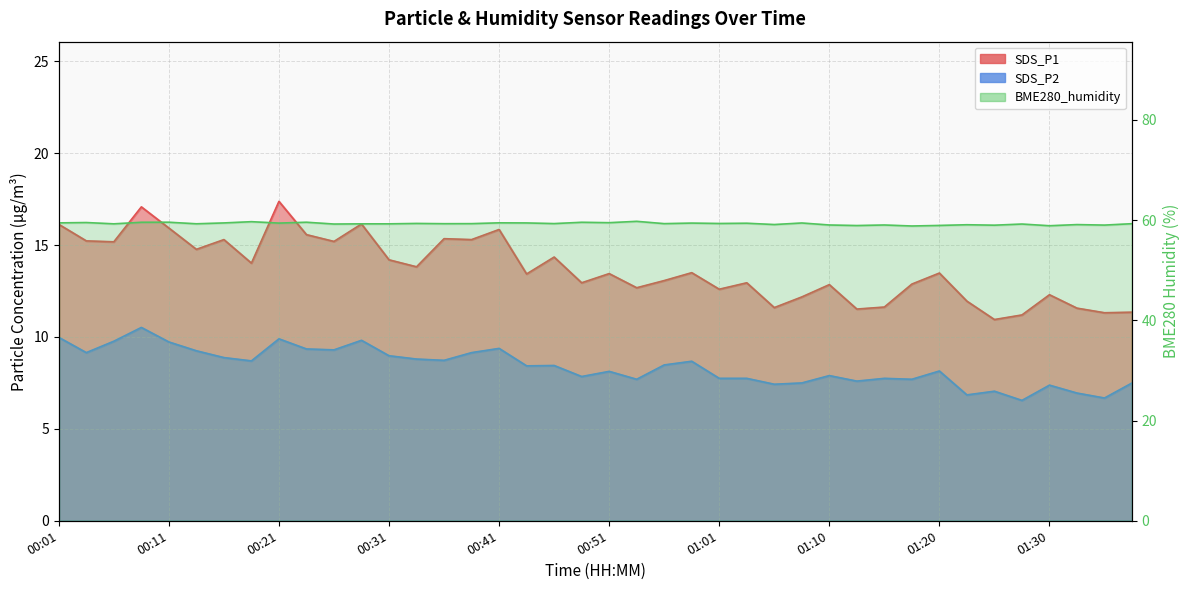

What is the difference between the maximum and minimum values in the SDS_P1 series?

6.4